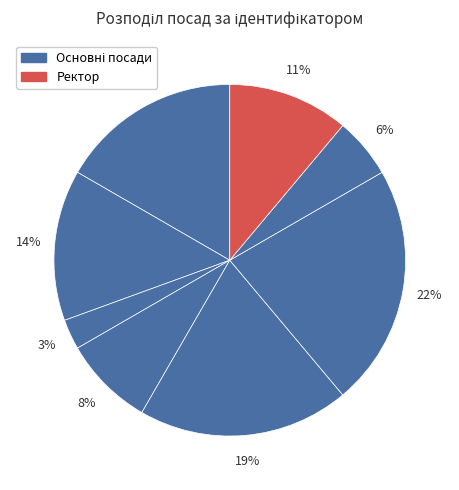

How many segments does this pie chart have?

8